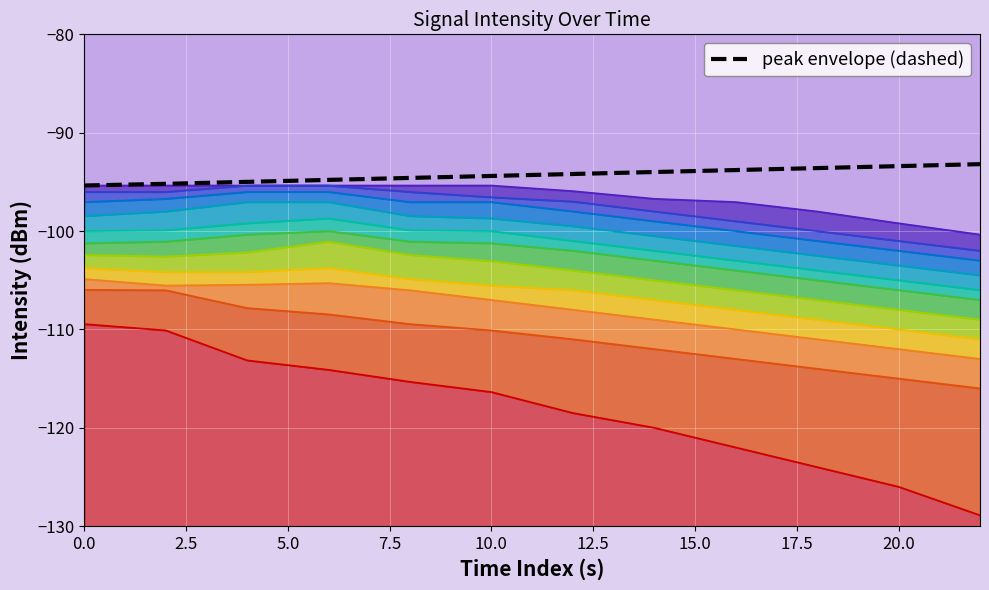

True or false: the data shows -93.8 at 20.0.

True